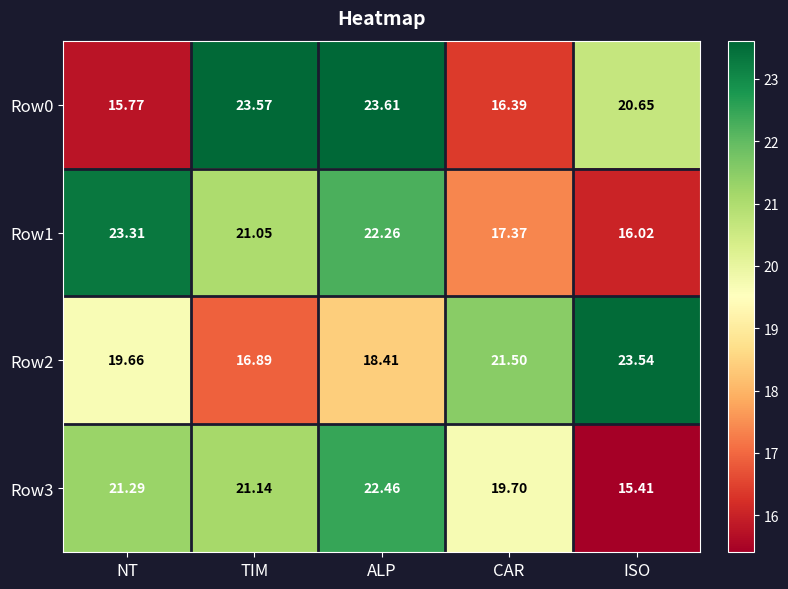

At which label does Row0 reach its minimum?

NT